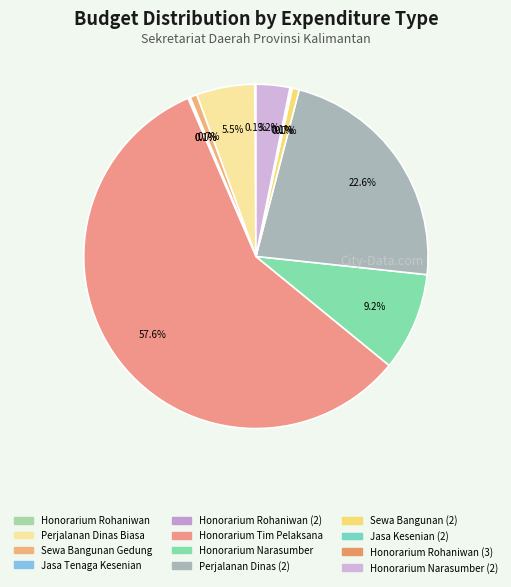

Count the number of slices in the pie.

12